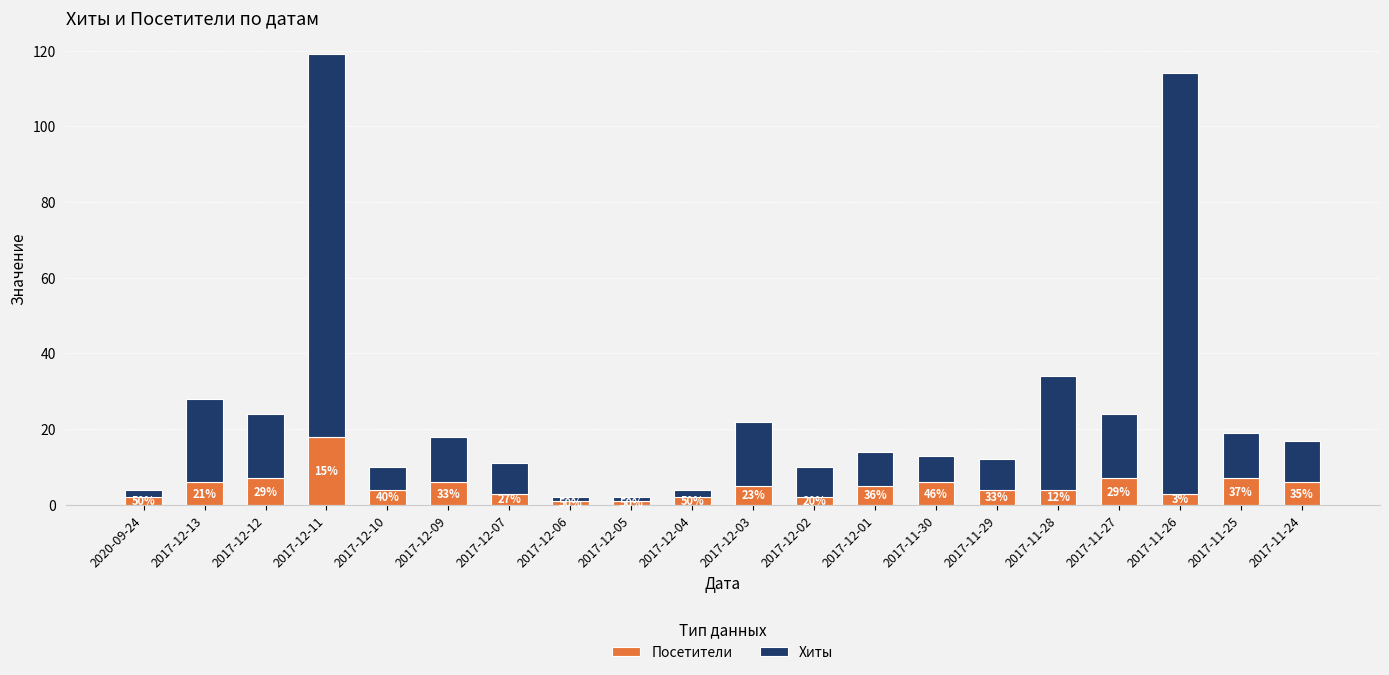

What position from the right is 2017-12-06?

13